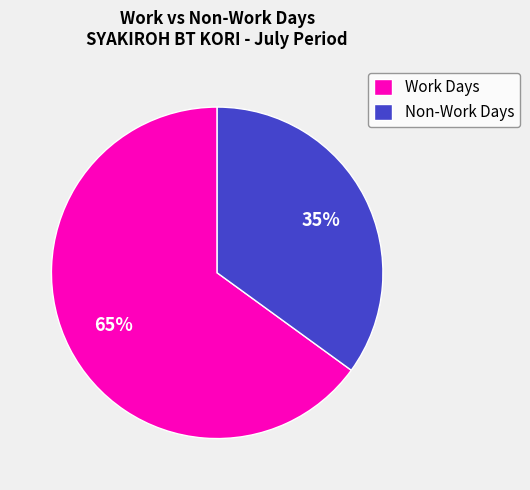

The Work Days slice represents 70% of the pie. True or false?

False